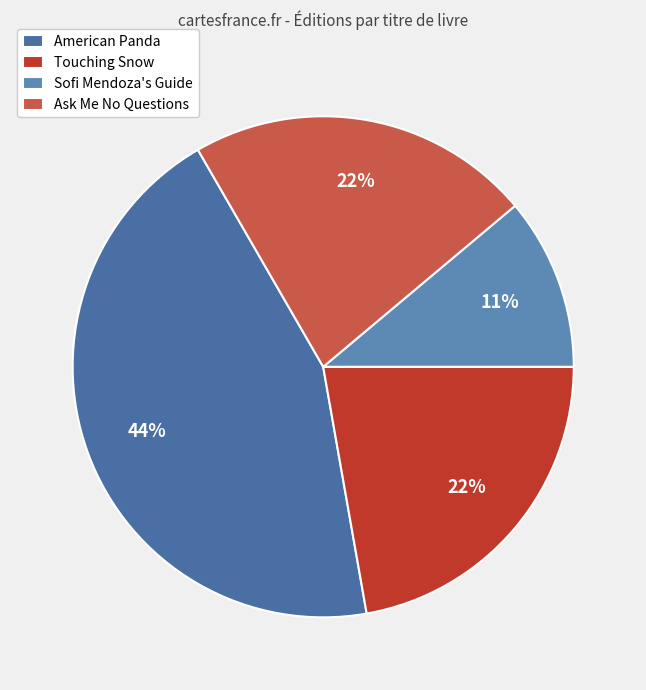

The Ask Me No Questions slice represents 35% of the pie. True or false?

False